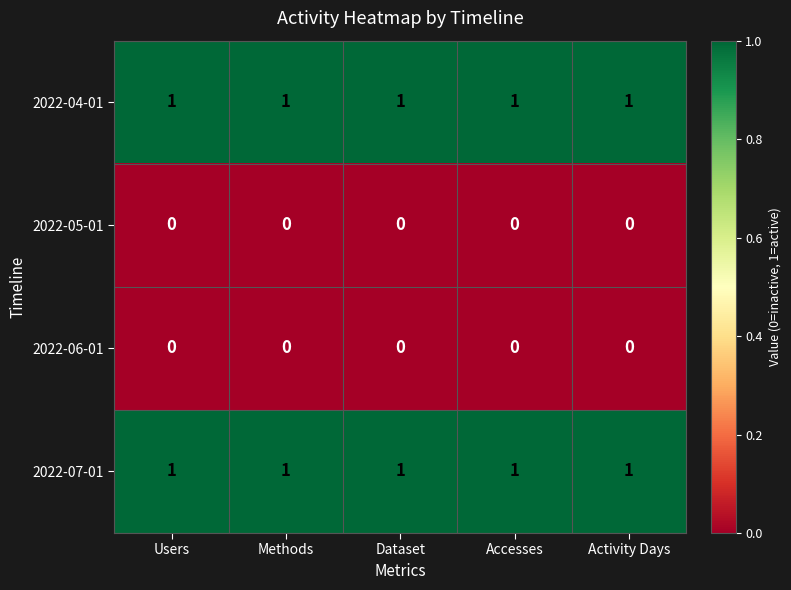

What is the sum of all 2022-04-01 values?

5